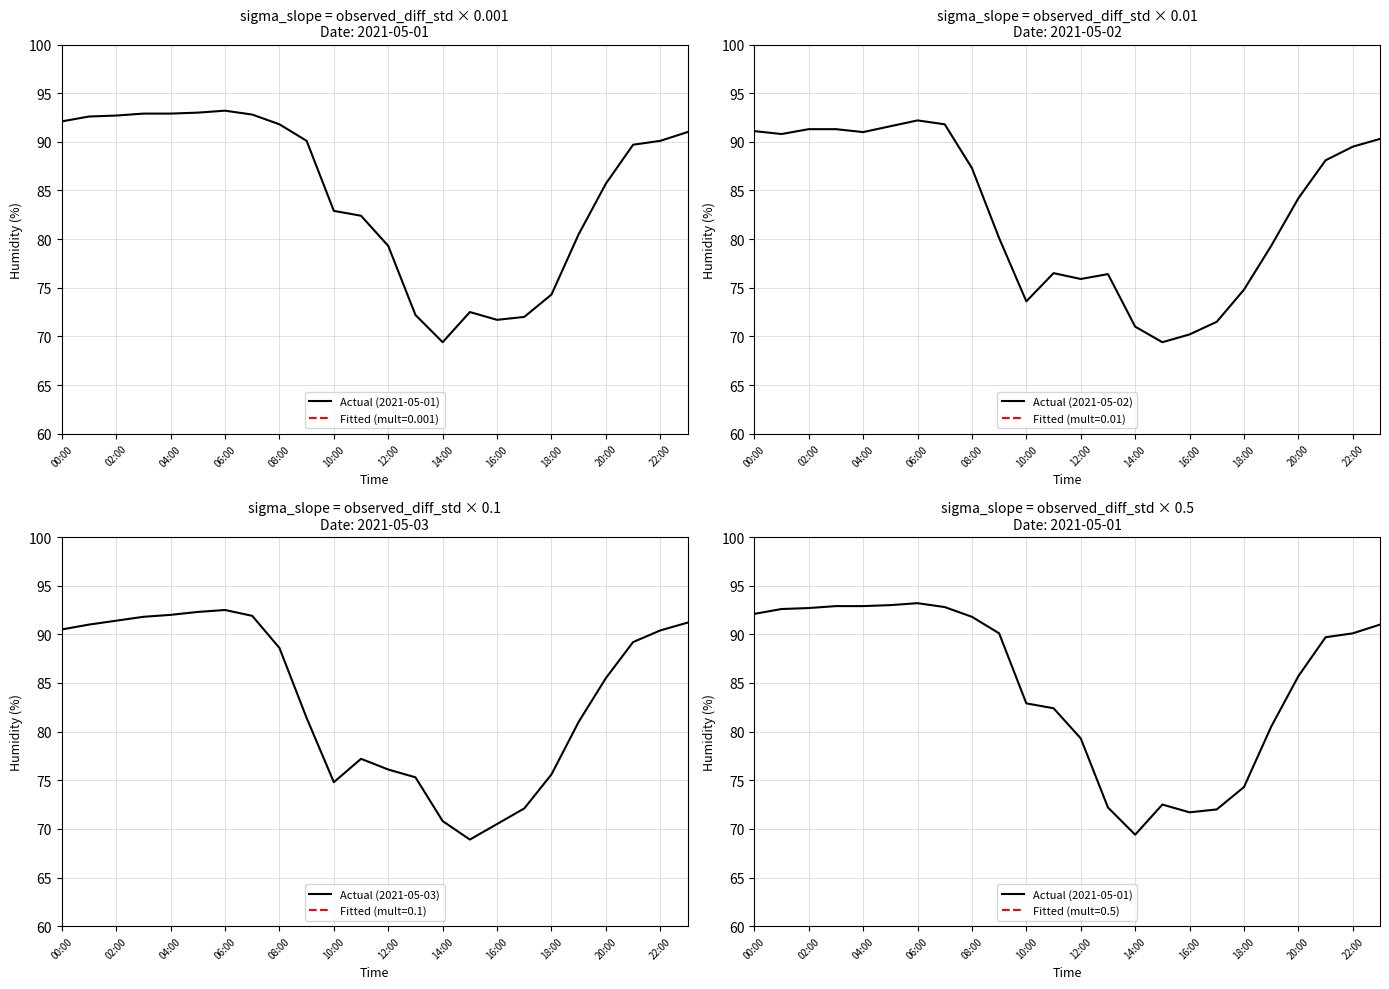

The Actual (2021-05-02) series shows 71.0 at 14:00. True or false?

True